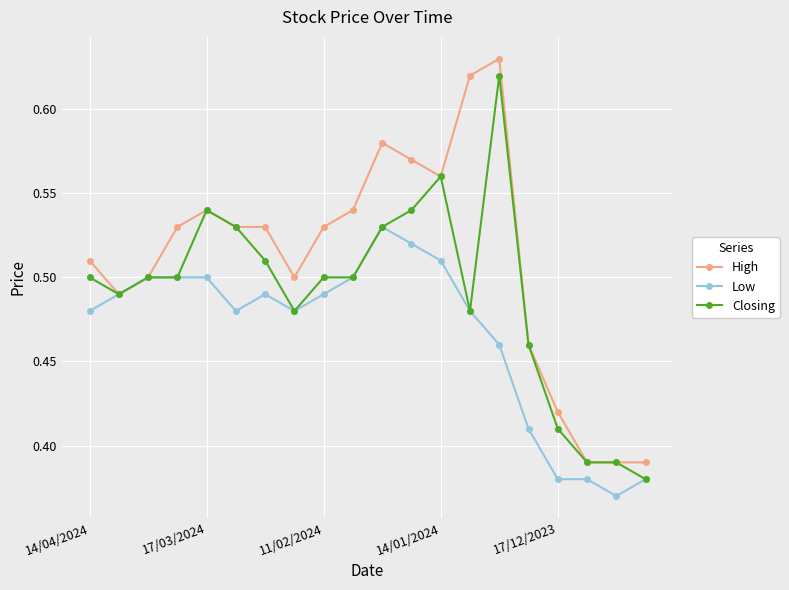

Which series has the largest total across all categories?

High